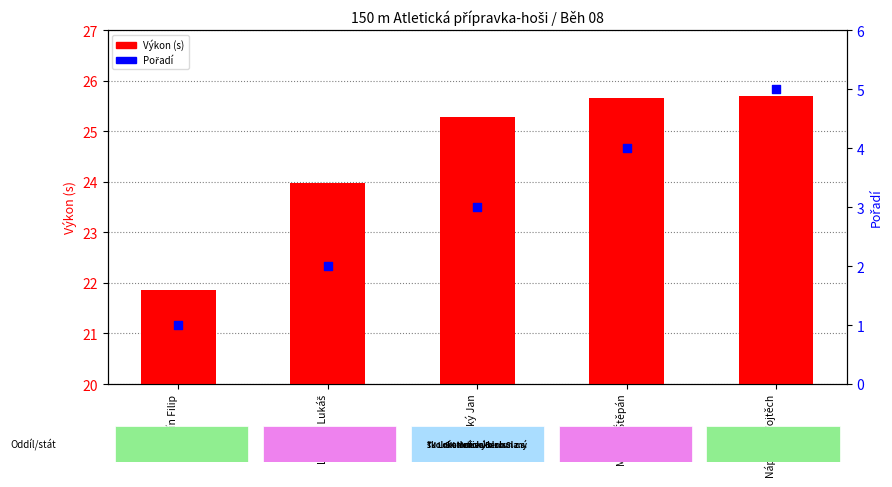

Which series contains the lowest Y value?

Pořadí